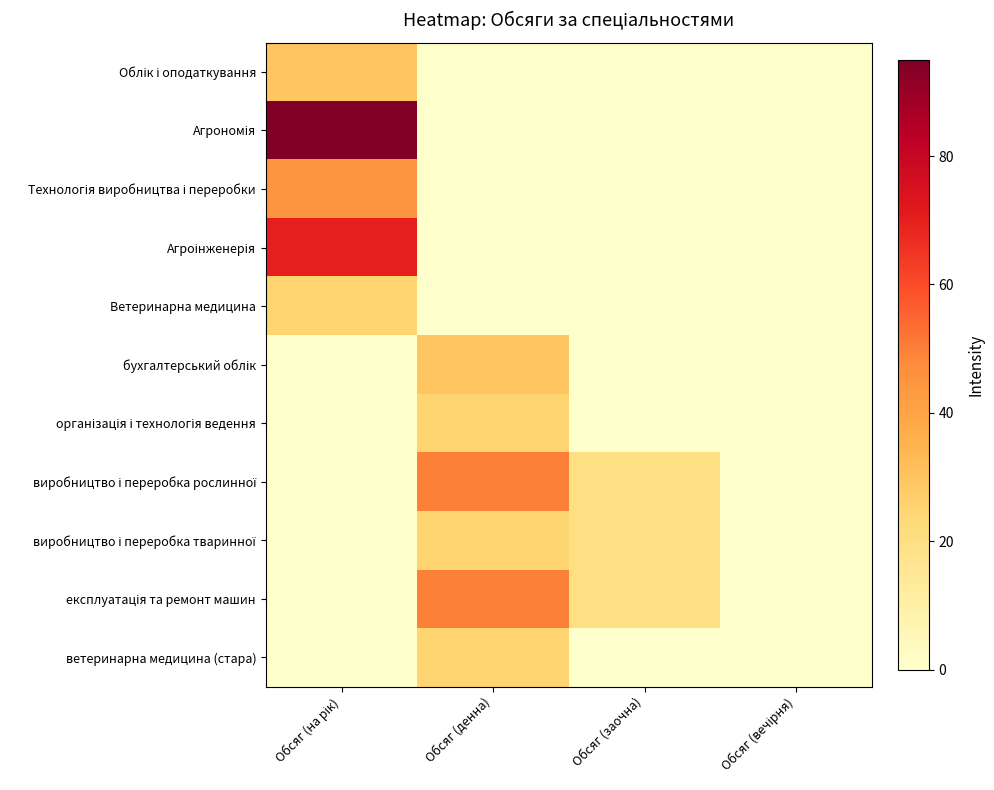

Count the number of categories in the chart.

4